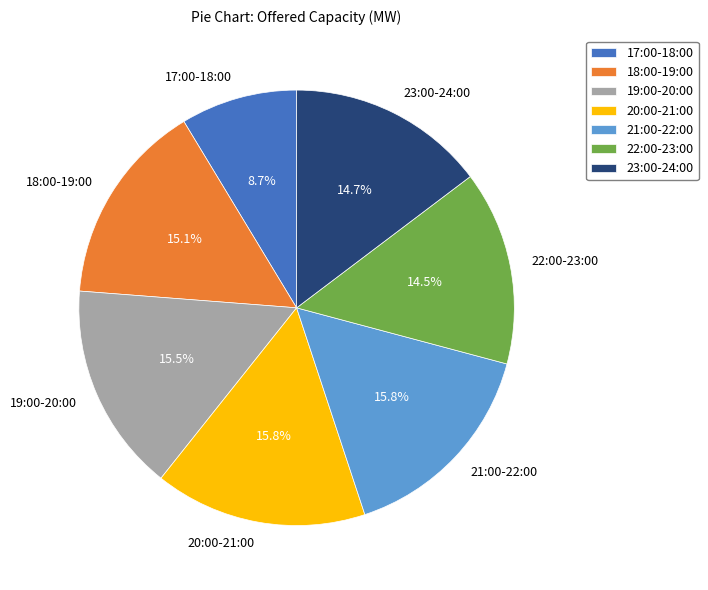

How many slices are in this pie chart?

7